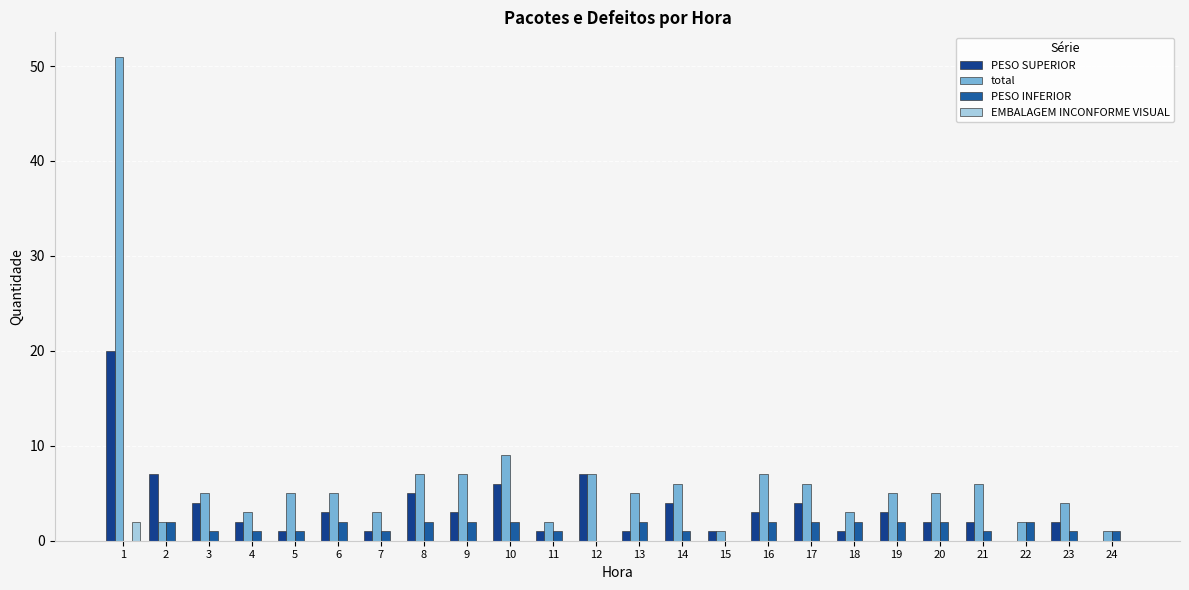

Is it true that PESO INFERIOR equals 2 at 10?

True